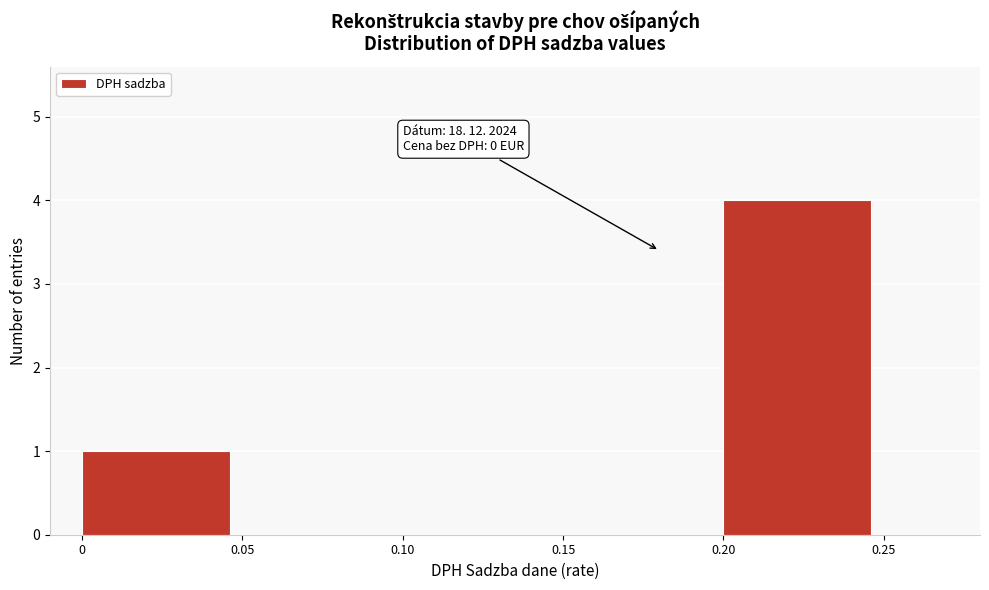

Over which range of the x-axis is the bar tallest?

0.20 to 0.25